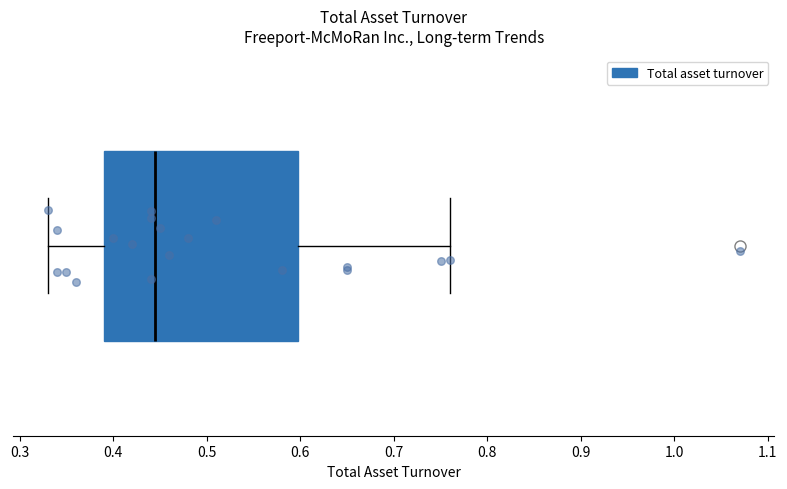

Transcribe this box plot: give where the median line is, the range the box spans, and where the two whiskers end, as read against the x-axis. The values are not printed on the chart, so give them approximately, as read against the axis.

median 0.45, box 0.39 to 0.60, whiskers 0.33 to 0.76